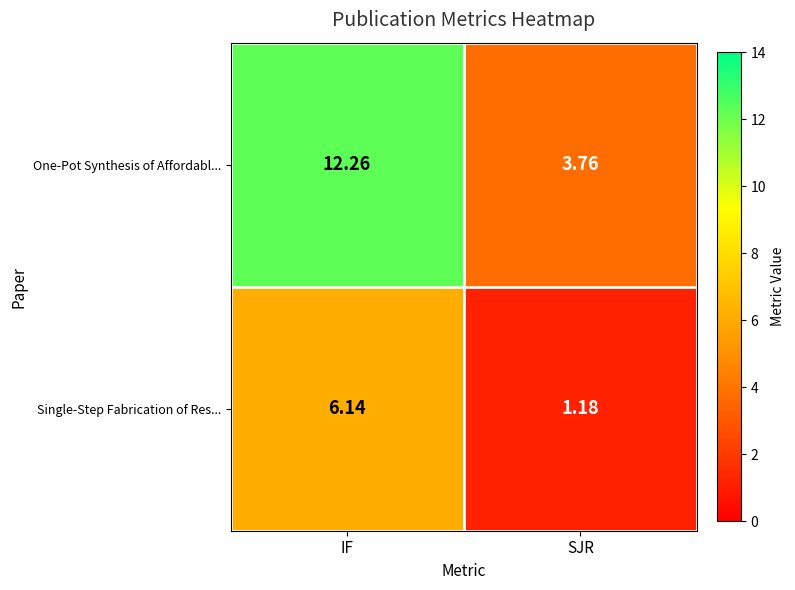

Which series has the largest range (max minus min)?

One-Pot Synthesis of Affordabl...